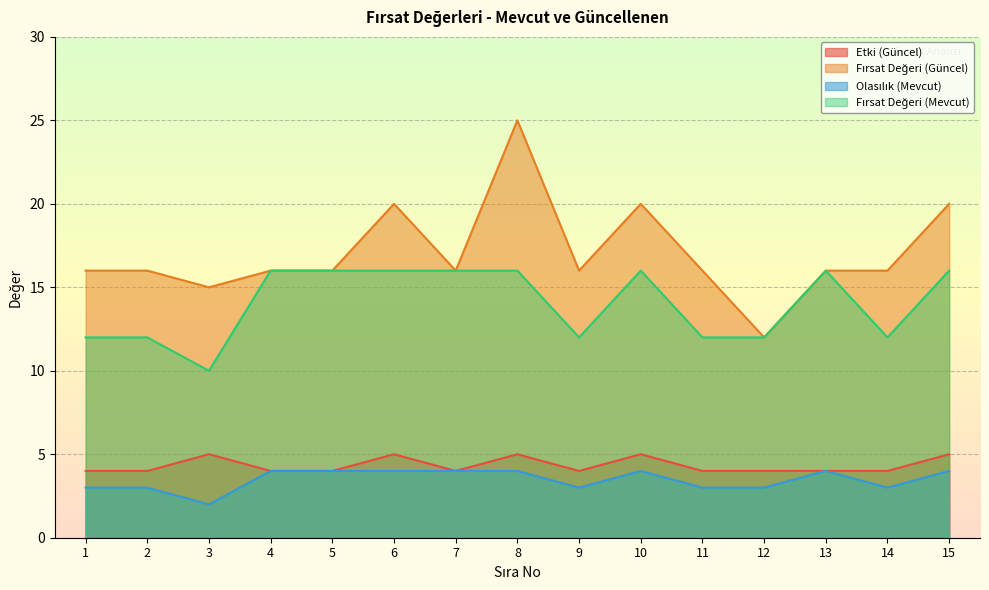

Reading left to right, list all the values displayed in this chart.

Etki (Güncel): 4	4	5	4	4	5	4	5	4	5	4	4	4	4	5
Fırsat Değeri (Güncel): 16	16	15	16	16	20	16	25	16	20	16	12	16	16	20
Olasılık (Mevcut): 3	3	2	4	4	4	4	4	3	4	3	3	4	3	4
Fırsat Değeri (Mevcut): 12	12	10	16	16	16	16	16	12	16	12	12	16	12	16